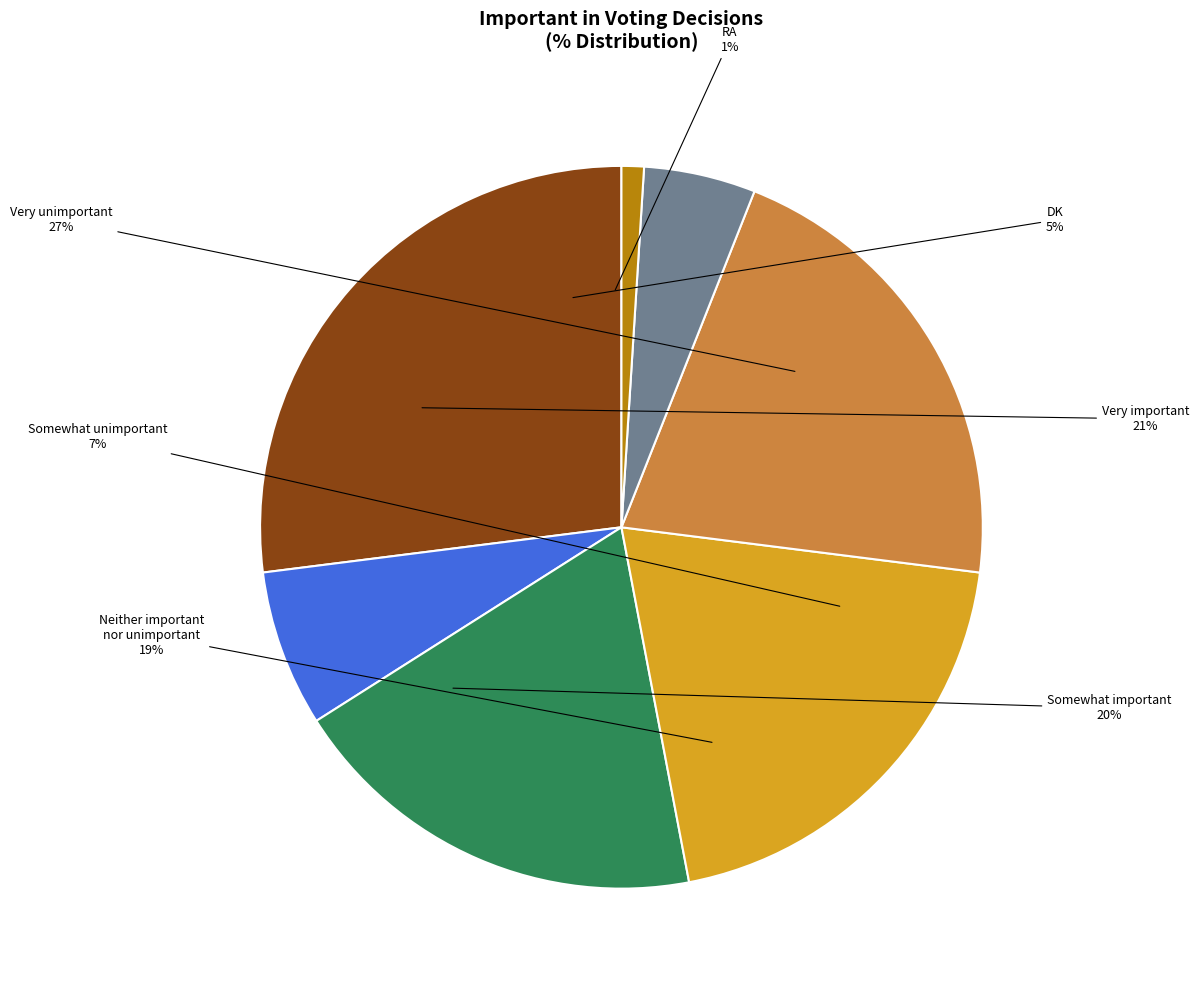

Count the number of slices in the pie.

7